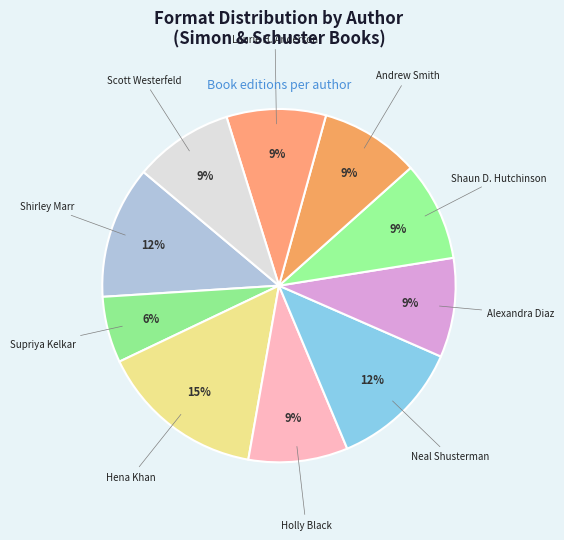

How many slices are in this pie chart?

10